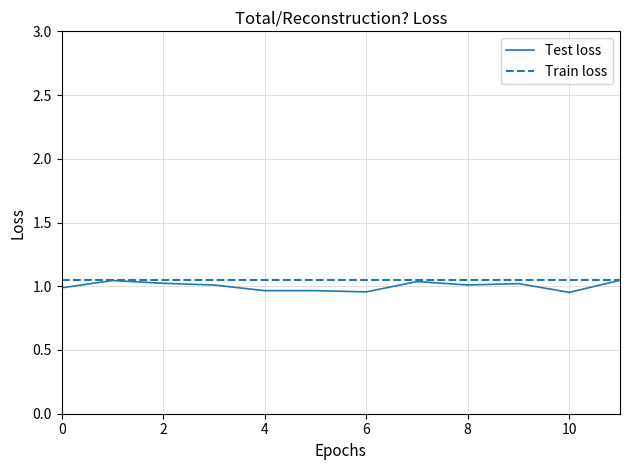

Count the number of data series in this chart.

2